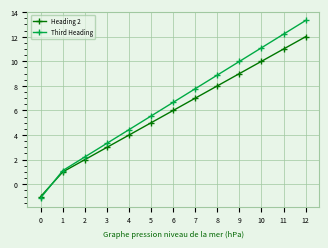

List the labels in order of Third Heading value, largest first.

12, 11, 10, 9, 8, 7, 6, 5, 4, 3, 2, 1, 0